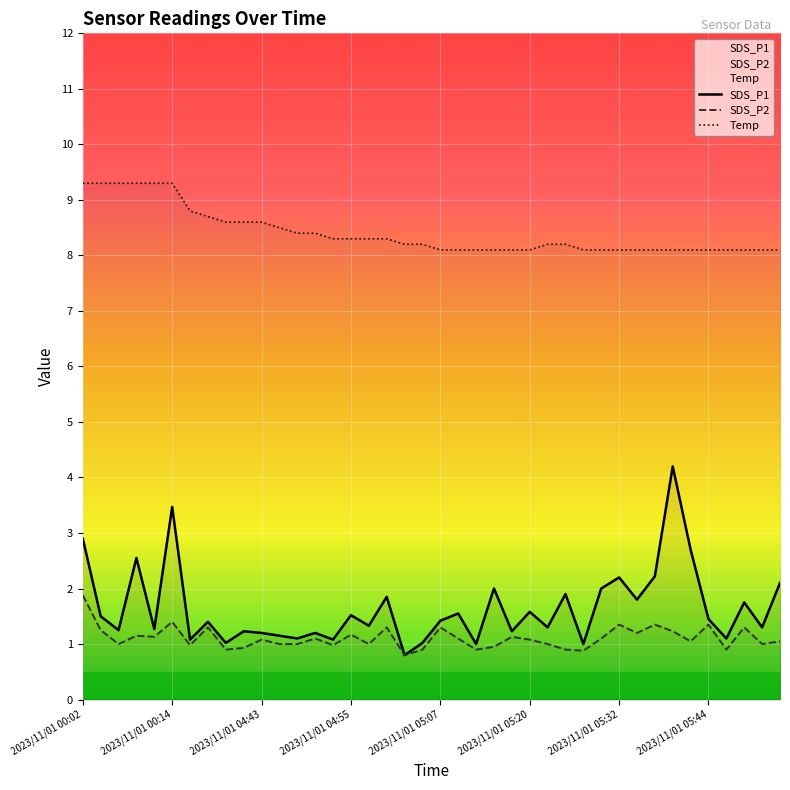

Rank the categories by SDS_P1 value from highest to lowest.

2023/11/01 05:39, 2023/11/01 00:14, 2023/11/01 00:02, 2023/11/01 05:42, 2023/11/01 00:09, 2023/11/01 05:37, 2023/11/01 05:32, 2023/11/01 05:54, 2023/11/01 05:15, 2023/11/01 05:29, 2023/11/01 05:24, 2023/11/01 05:00, 2023/11/01 05:34, 2023/11/01 05:49, 2023/11/01 05:20, 2023/11/01 05:10, 2023/11/01 04:55, 2023/11/01 00:04, 2023/11/01 05:44, 2023/11/01 05:07, 2023/11/01 04:35, 2023/11/01 04:57, 2023/11/01 05:22, 2023/11/01 05:51, 2023/11/01 00:12, 2023/11/01 00:07, 2023/11/01 04:40, 2023/11/01 05:17, 2023/11/01 04:43, 2023/11/01 04:50, 2023/11/01 04:45, 2023/11/01 04:48, 2023/11/01 05:47, 2023/11/01 04:33, 2023/11/01 04:53, 2023/11/01 04:38, 2023/11/01 05:05, 2023/11/01 05:12, 2023/11/01 05:27, 2023/11/01 05:02